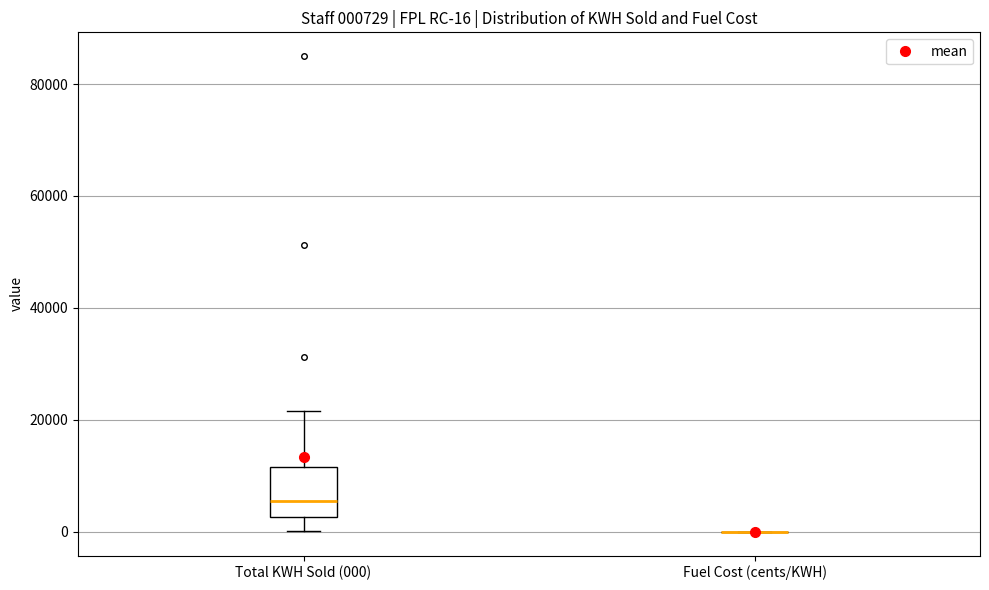

Comparing the boxes themselves (not the whiskers), which one is the tallest?

Total KWH Sold (000)